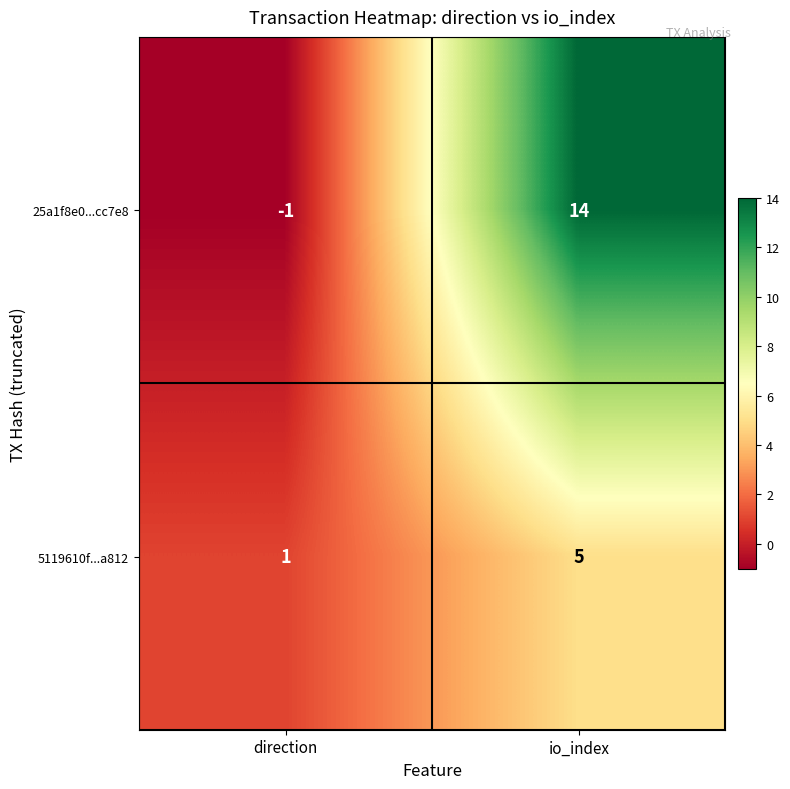

What value does the 25a1f8e0...cc7e8 series have at io_index, to the nearest 5?

15